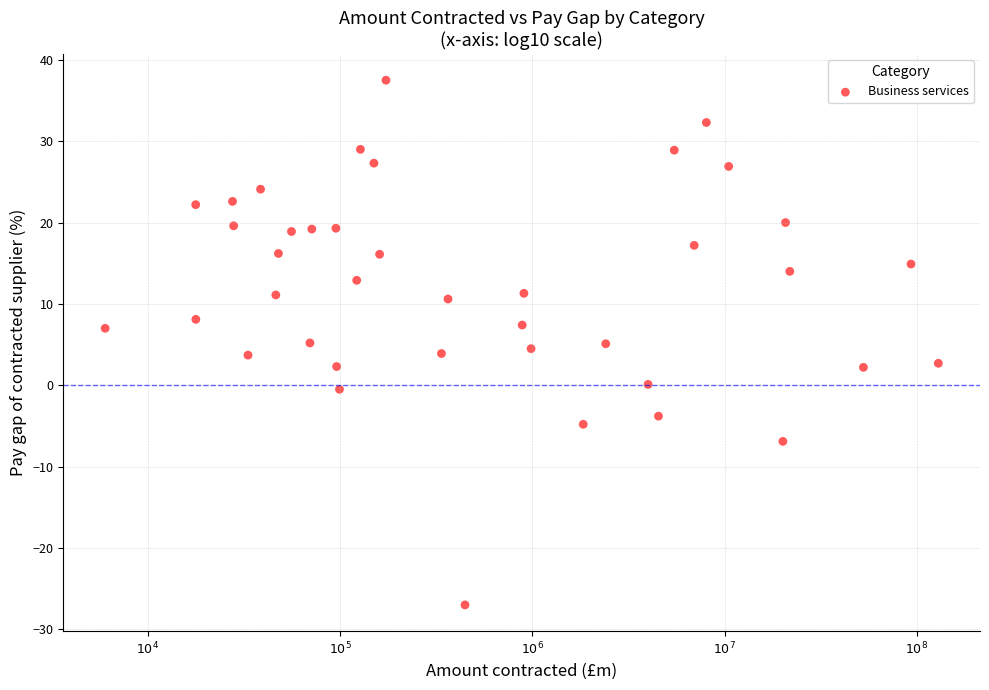

What is the range of X values (max minus min)?

4.3